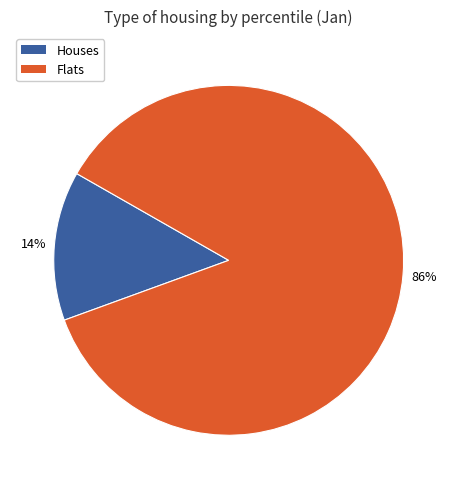

Does any single category account for the majority?

Yes